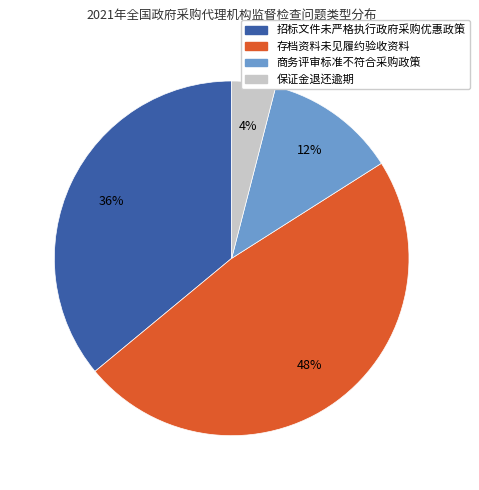

True or false: 存档资料未见履约验收资料 accounts for 48% of the total.

True